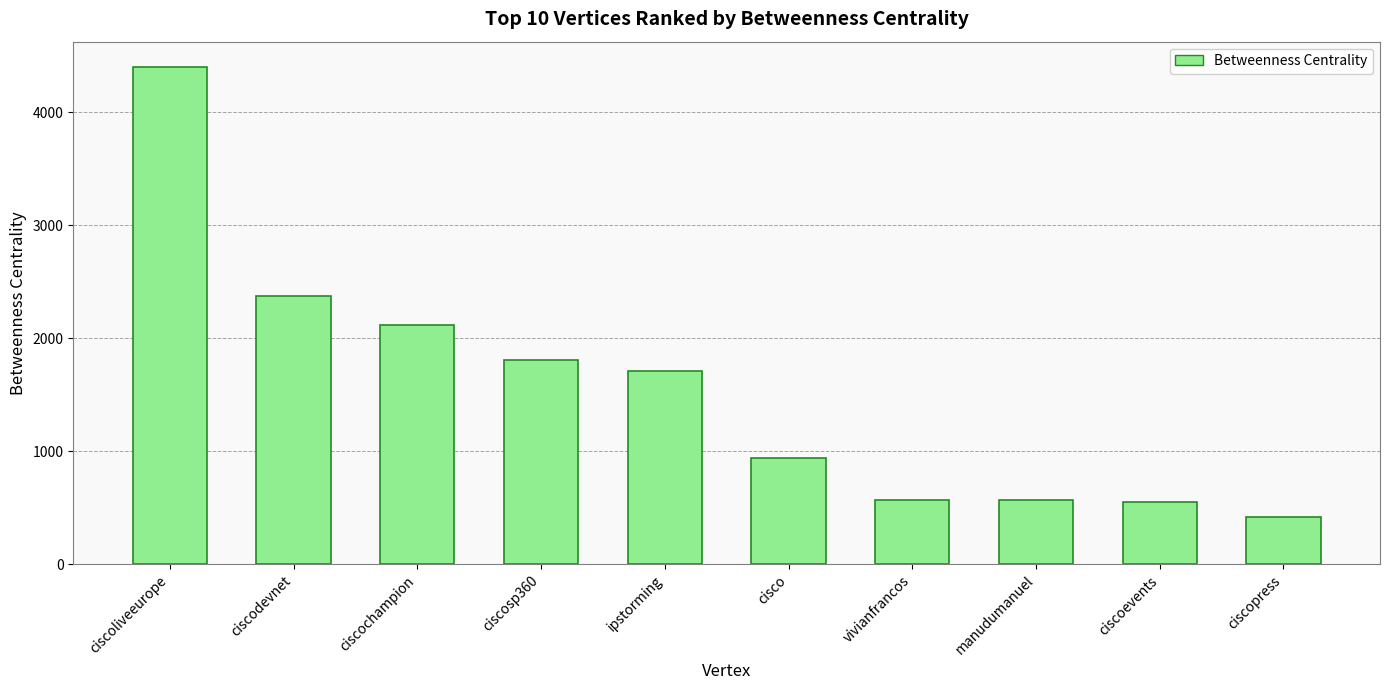

What is the ratio of the value at manudumanuel to the value at cisco?

0.6